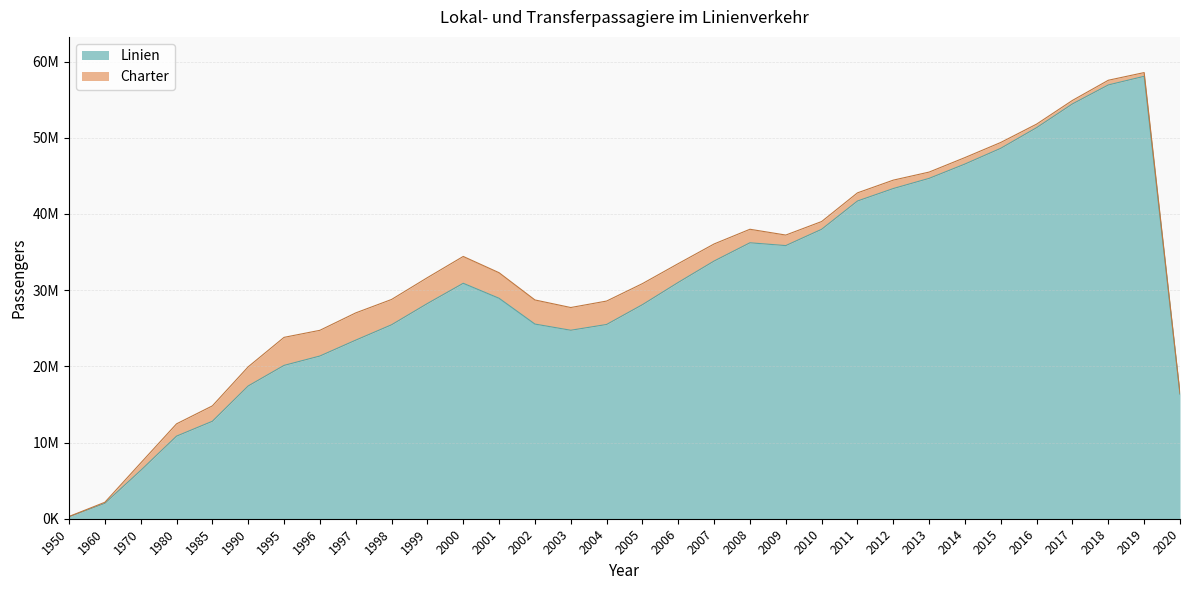

What is the value of the 17th point from the left?

28096814